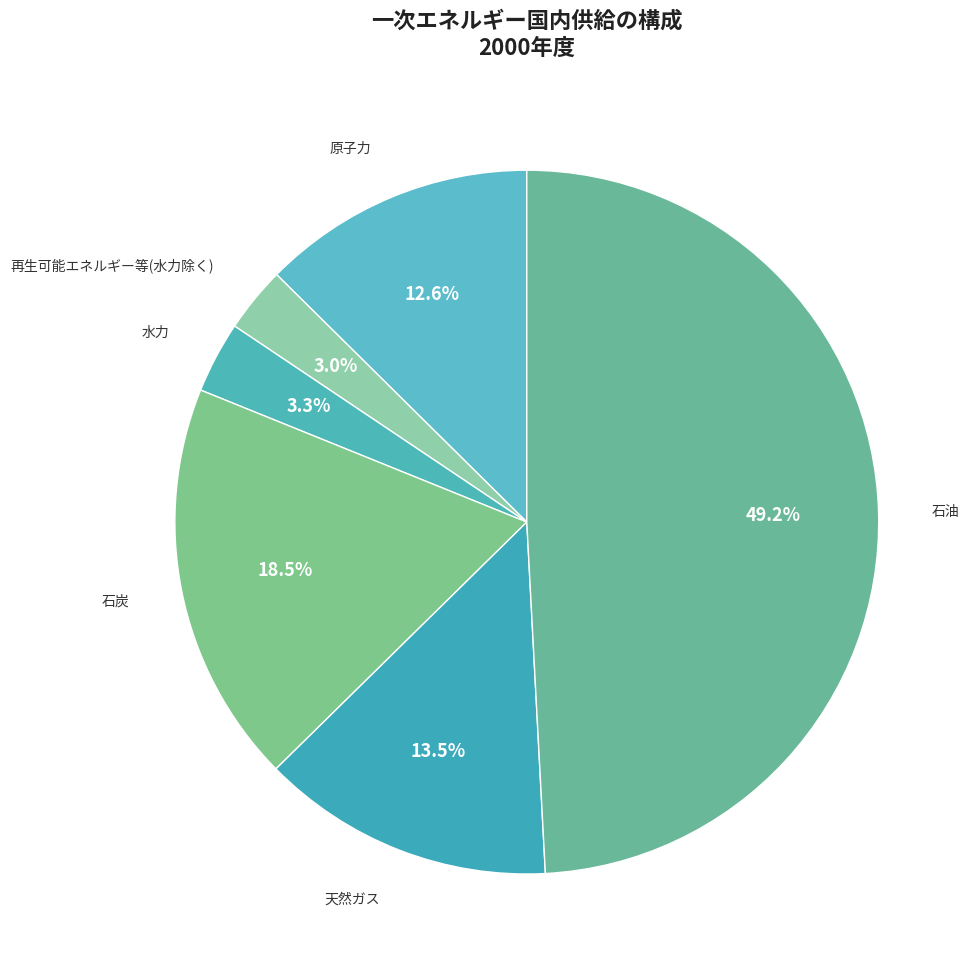

Is 水力 the majority of the pie?

No